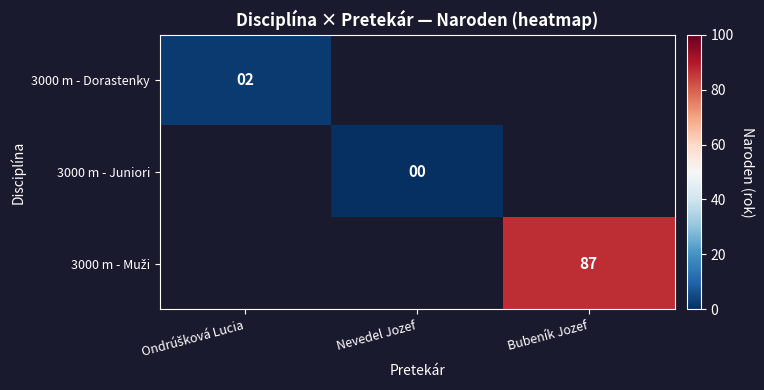

The value of 3000 m - Dorastenky at Ondrúšková Lucia is 2.0. True or false?

True